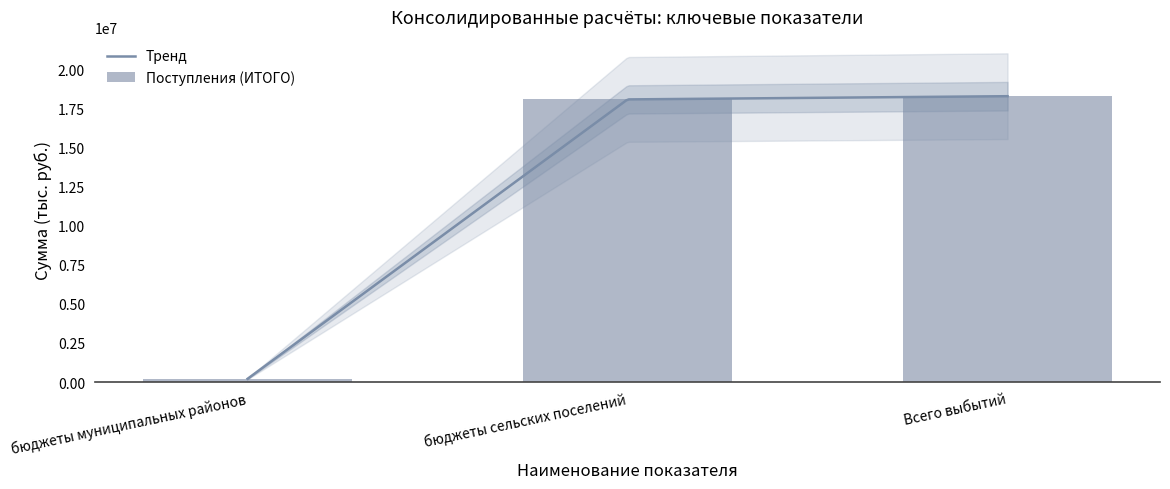

What is the smallest value displayed?

205667.4